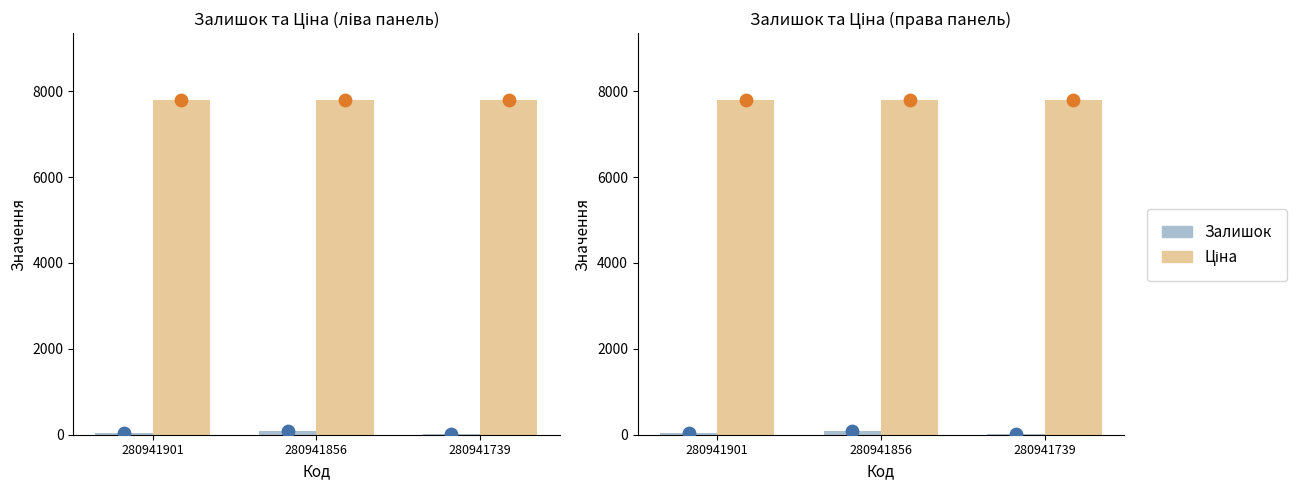

Which series has the largest total across all categories?

Ціна